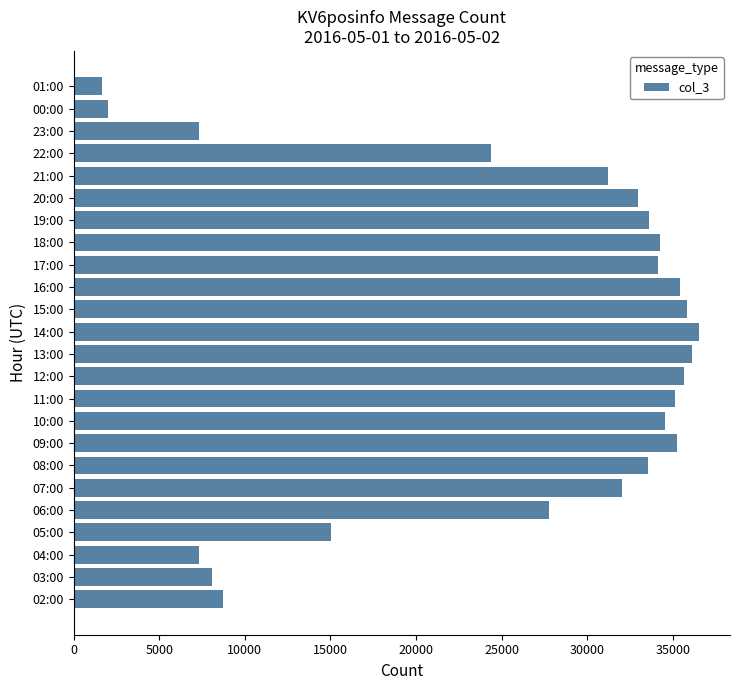

What is the minimum value shown in the chart?

1677